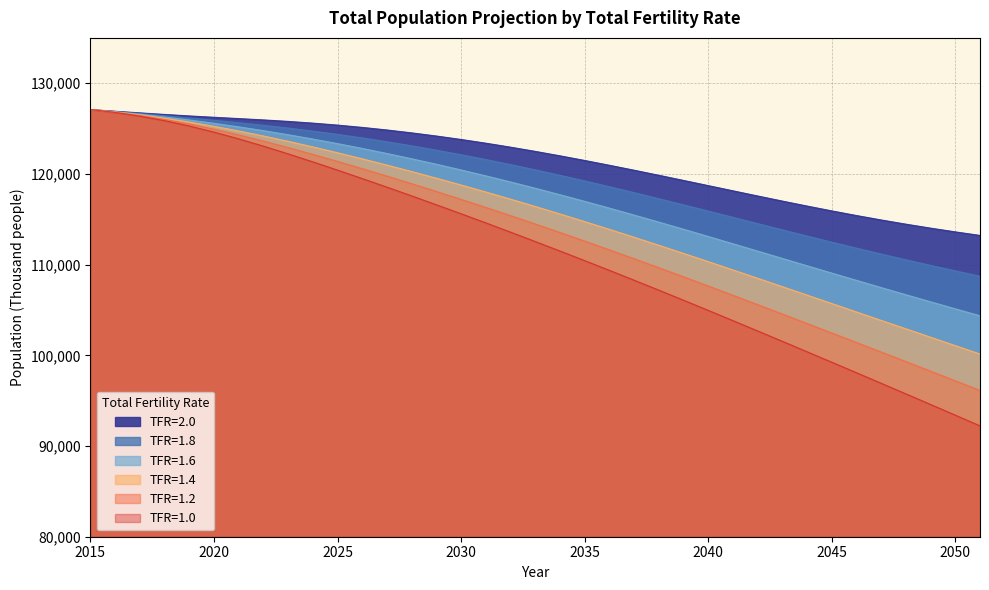

At which label is TFR=1.6 closest to 115726?

2037